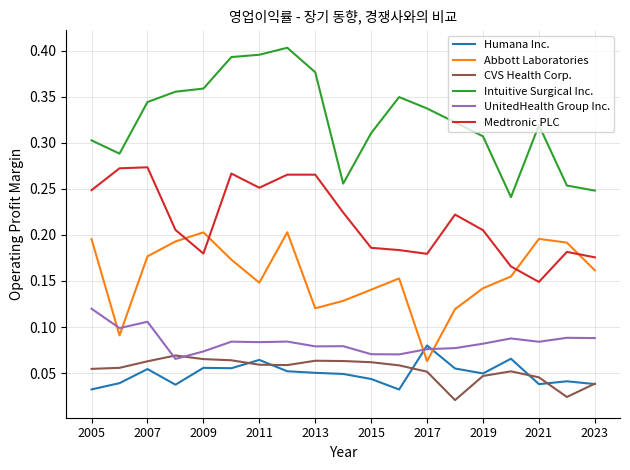

True or false: Humana Inc. and UnitedHealth Group Inc. cross at least once.

True